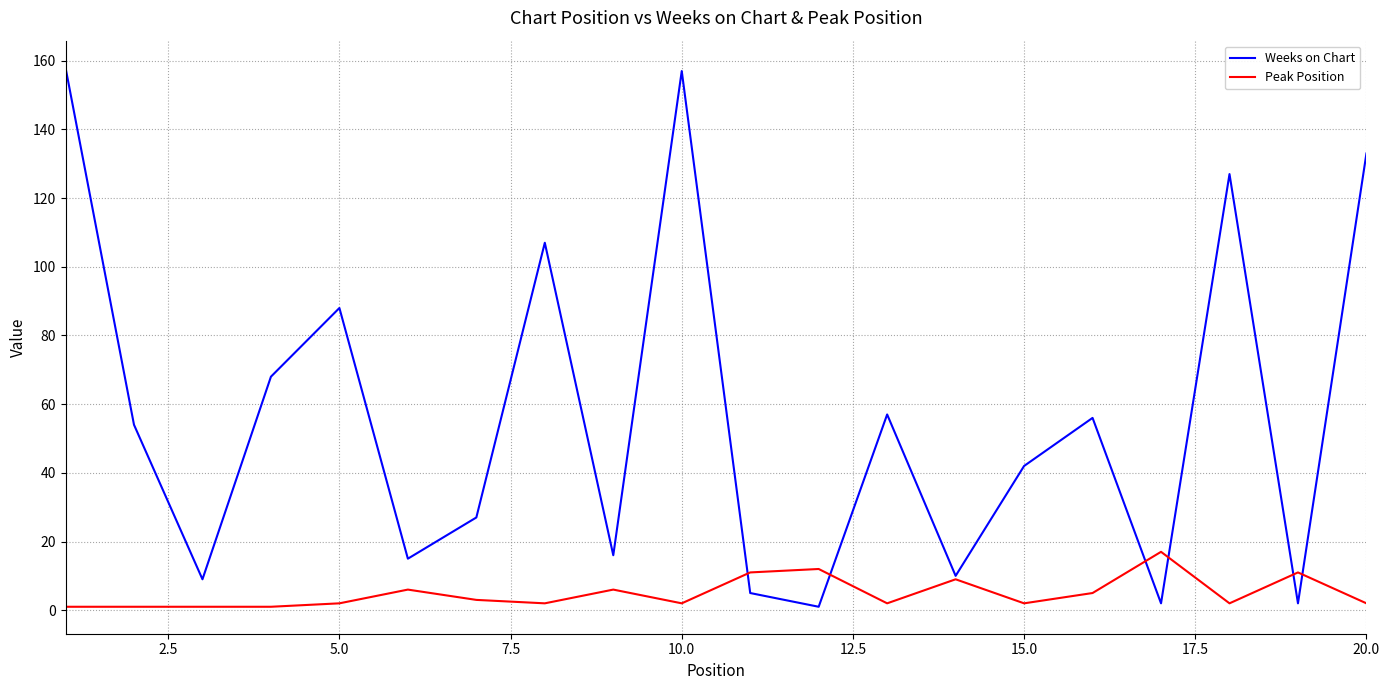

Which series has the largest total across all categories?

Weeks on Chart